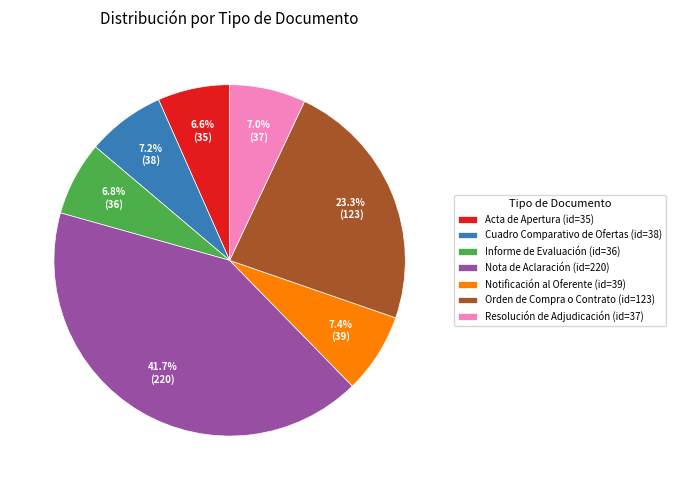

True or false: Acta de Apertura accounts for 7% of the total.

True